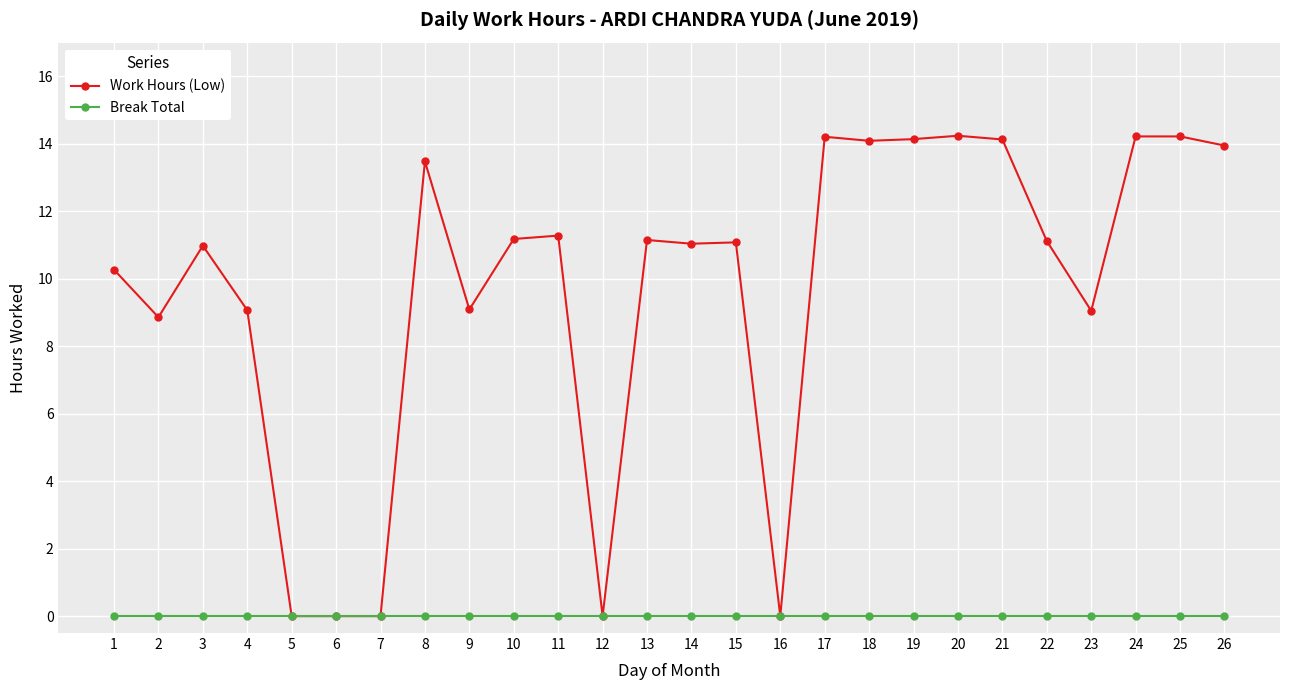

The Work Hours (Low) series shows 6.2 at 13. True or false?

False